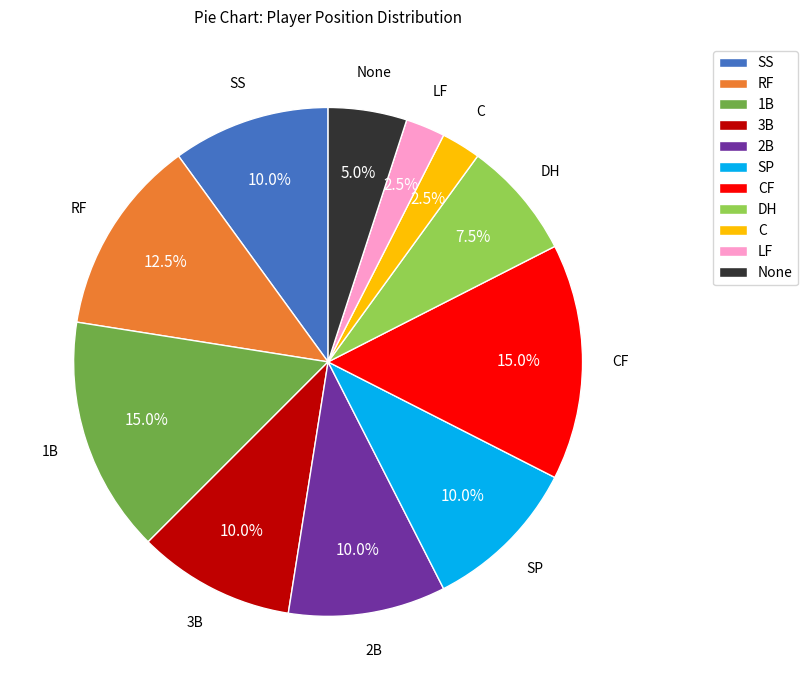

What portion of the pie excludes RF?

87.5%